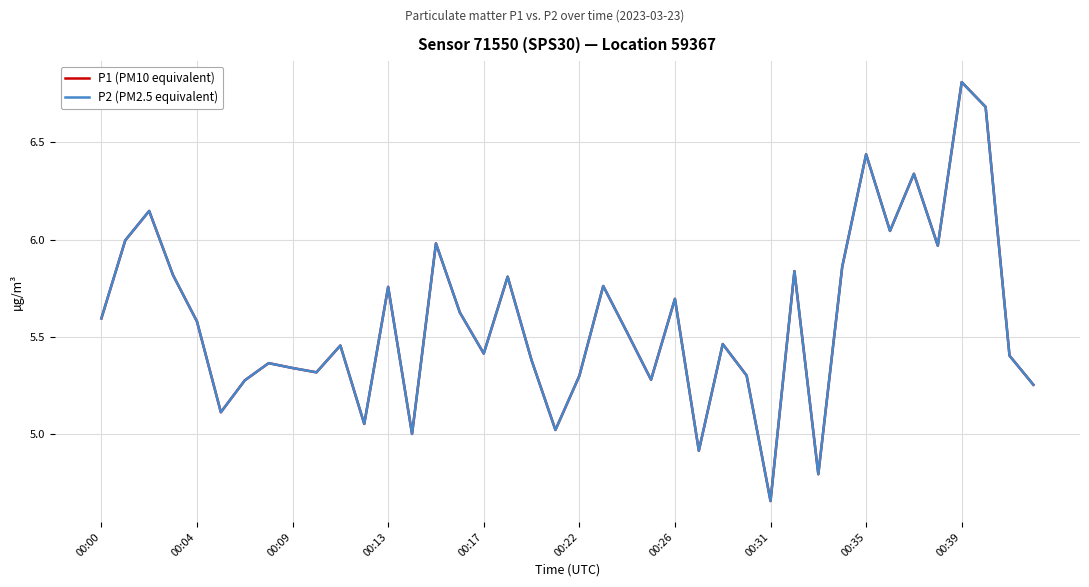

True or false: P1 (PM10 equivalent) has more than 1 points higher than both neighbors.

True